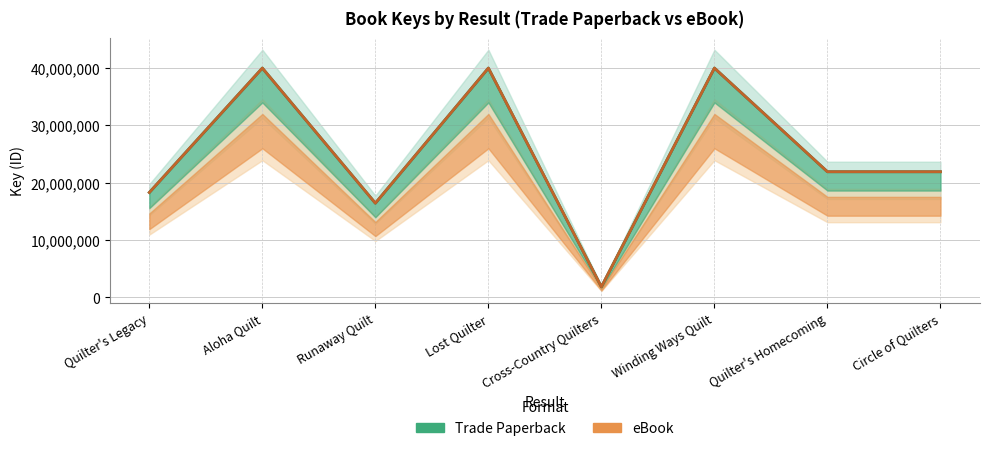

What is the minimum value shown in the chart?

1832040